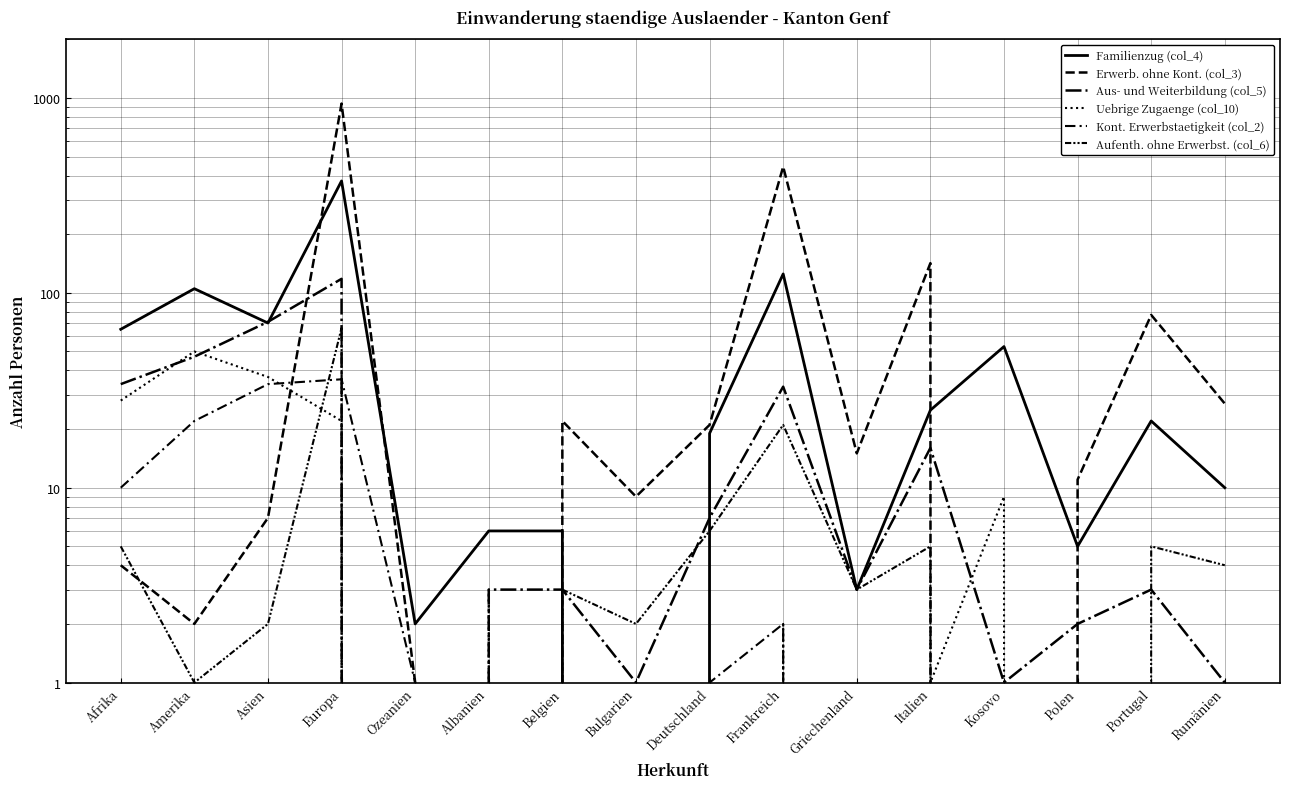

How many values in the Kont. Erwerbstaetigkeit (col_2) series exceed 1?

5